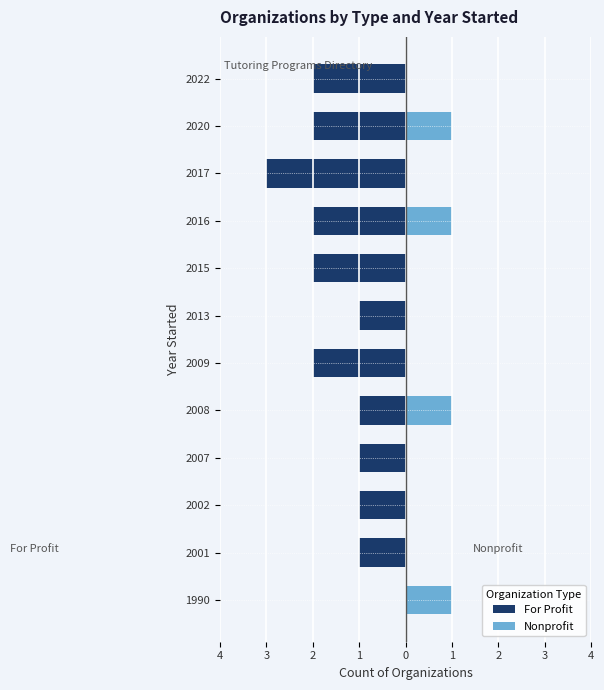

Rank the series at 2017 from highest to lowest value.

Nonprofit, For Profit